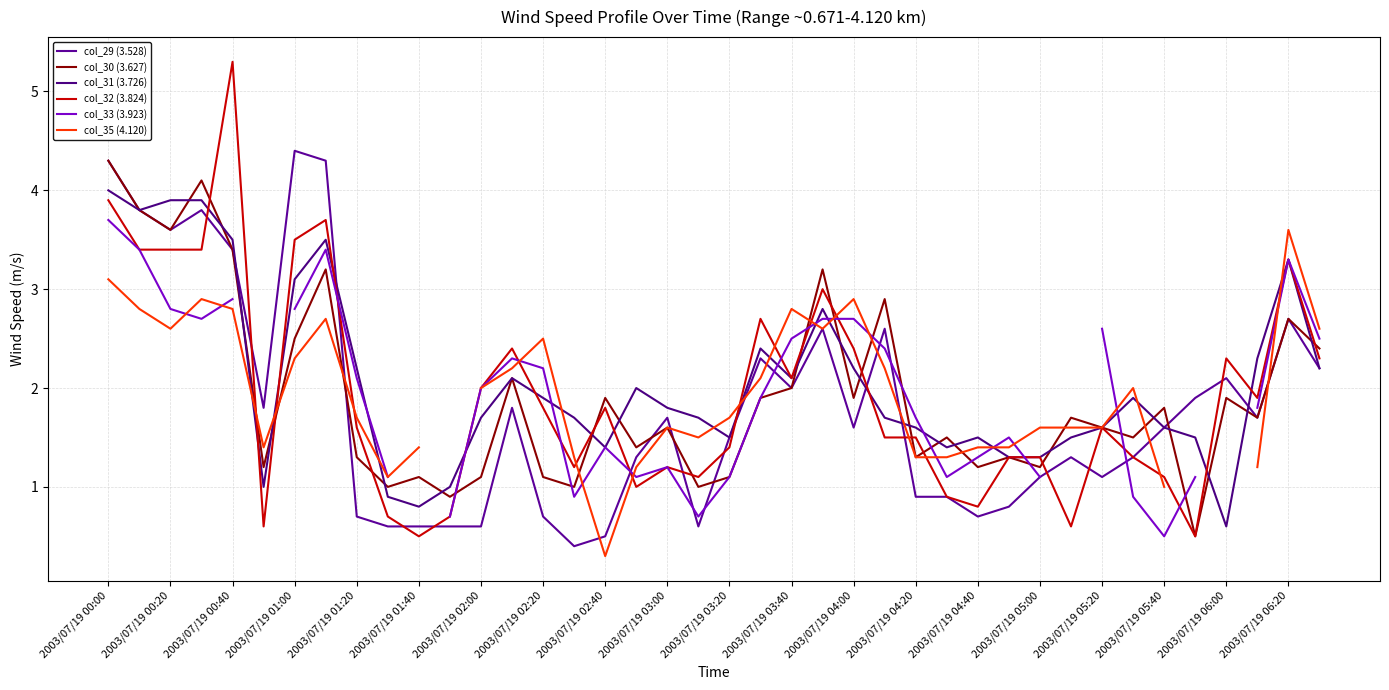

True or false: col_30 (3.627) has a value of 3.9 at 25.

False